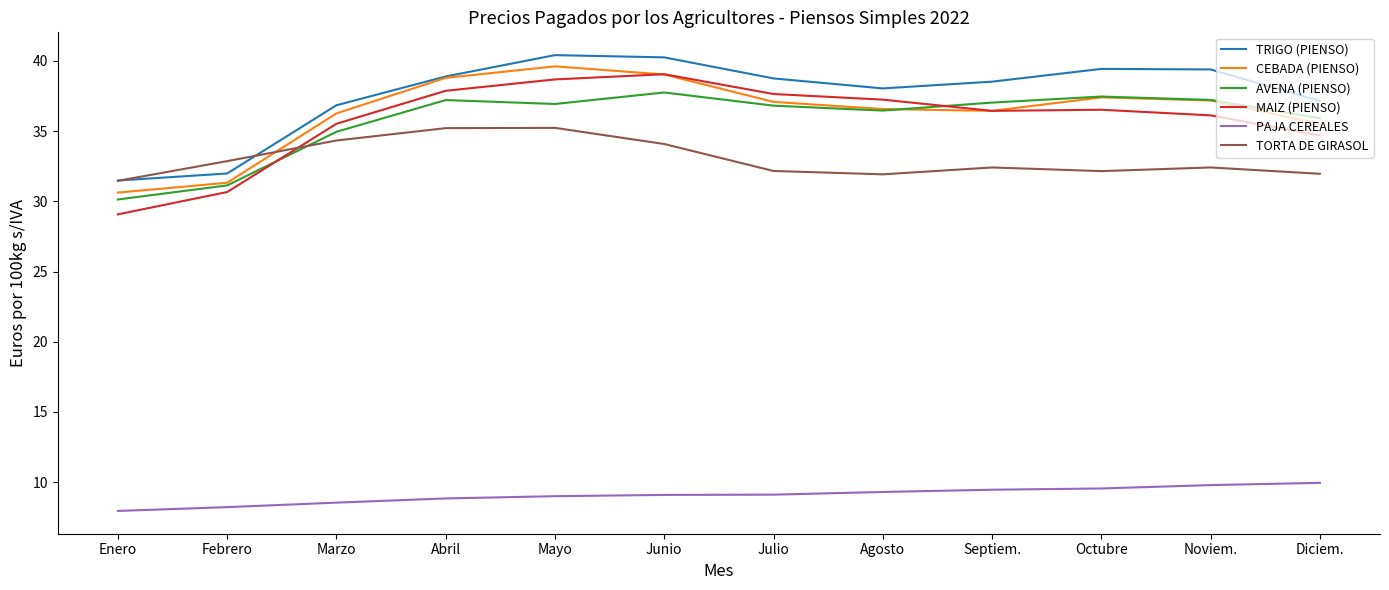

Does the chart display data point markers on the line(s)?

No